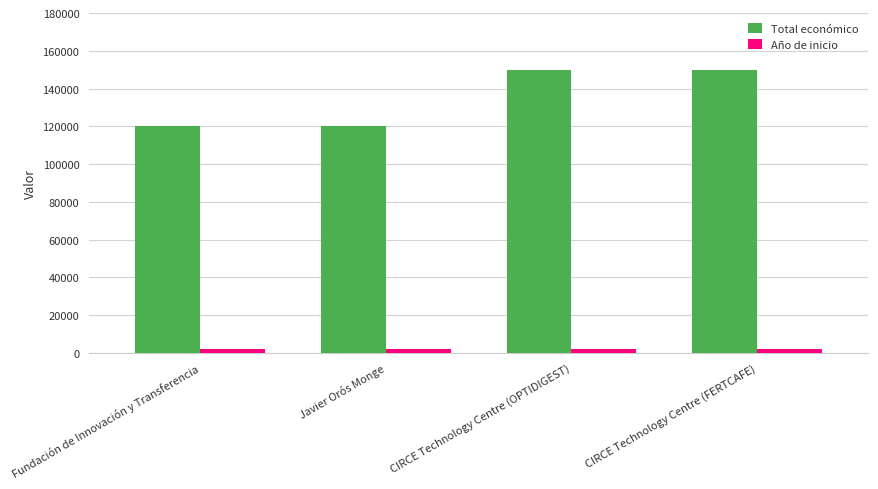

What is the total value across all series at Fundación de Innovación y Transferencia?

122023